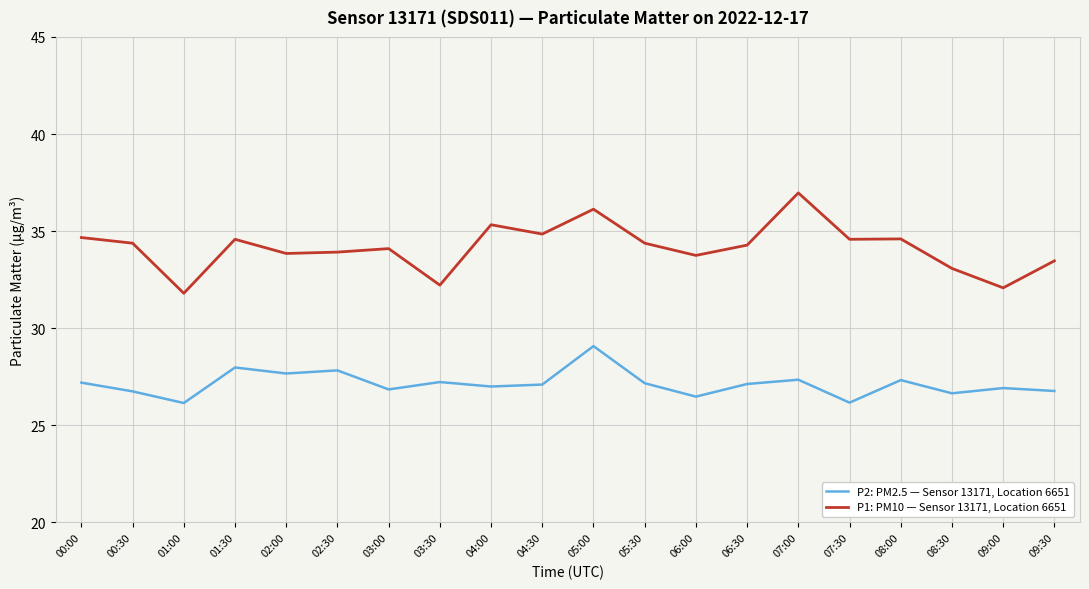

Read the P2: PM2.5 — Sensor 13171, Location 6651 value at 04:30.

27.1